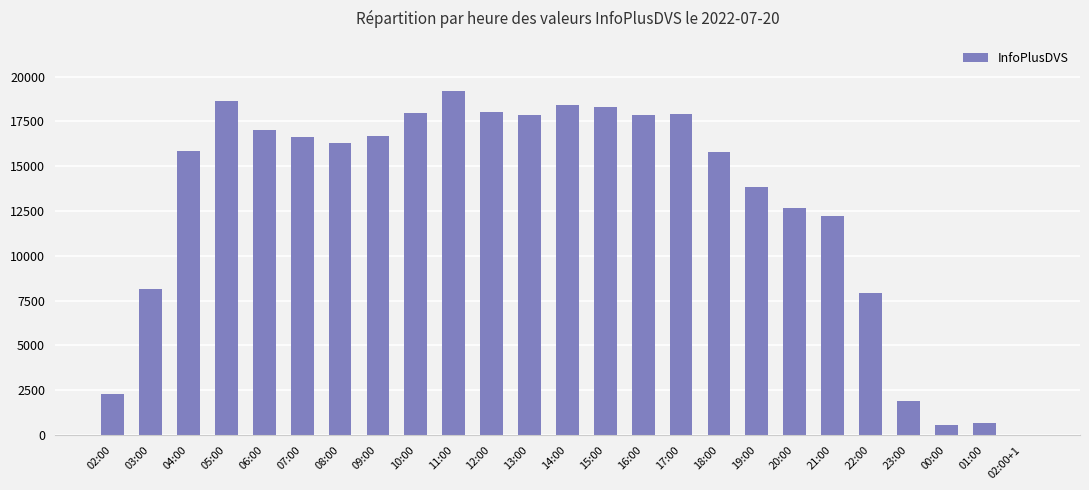

What is the greatest value displayed?

19216